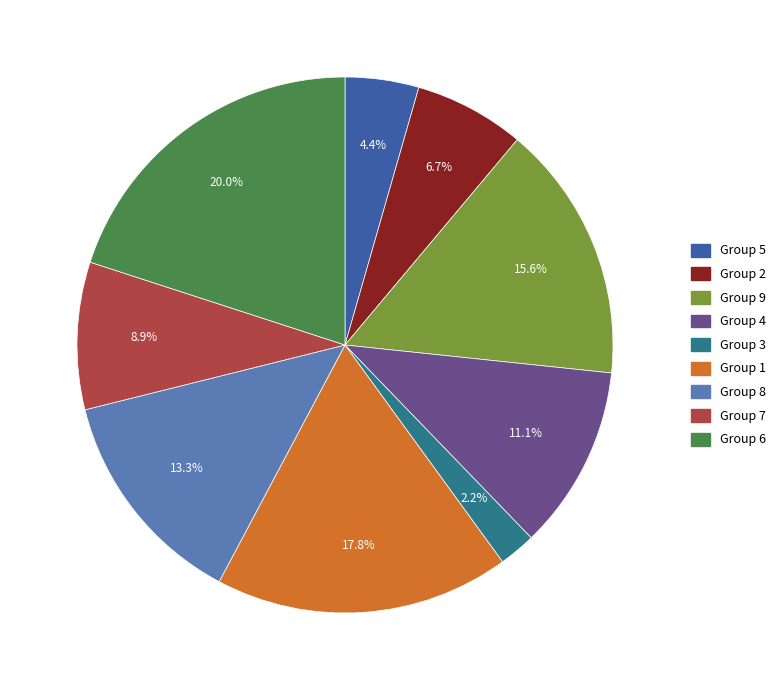

Does any single category account for the majority?

No